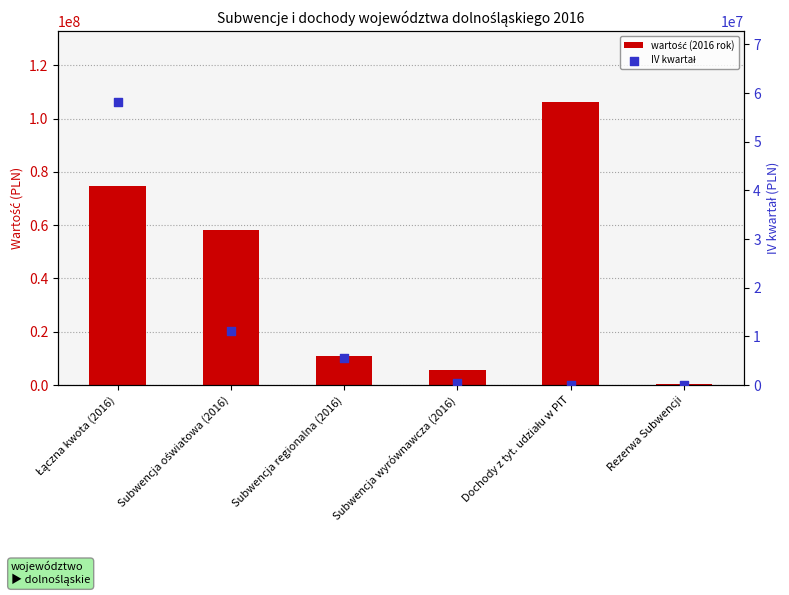

Which series has the largest Y range (max minus min)?

wartość (2016 rok)